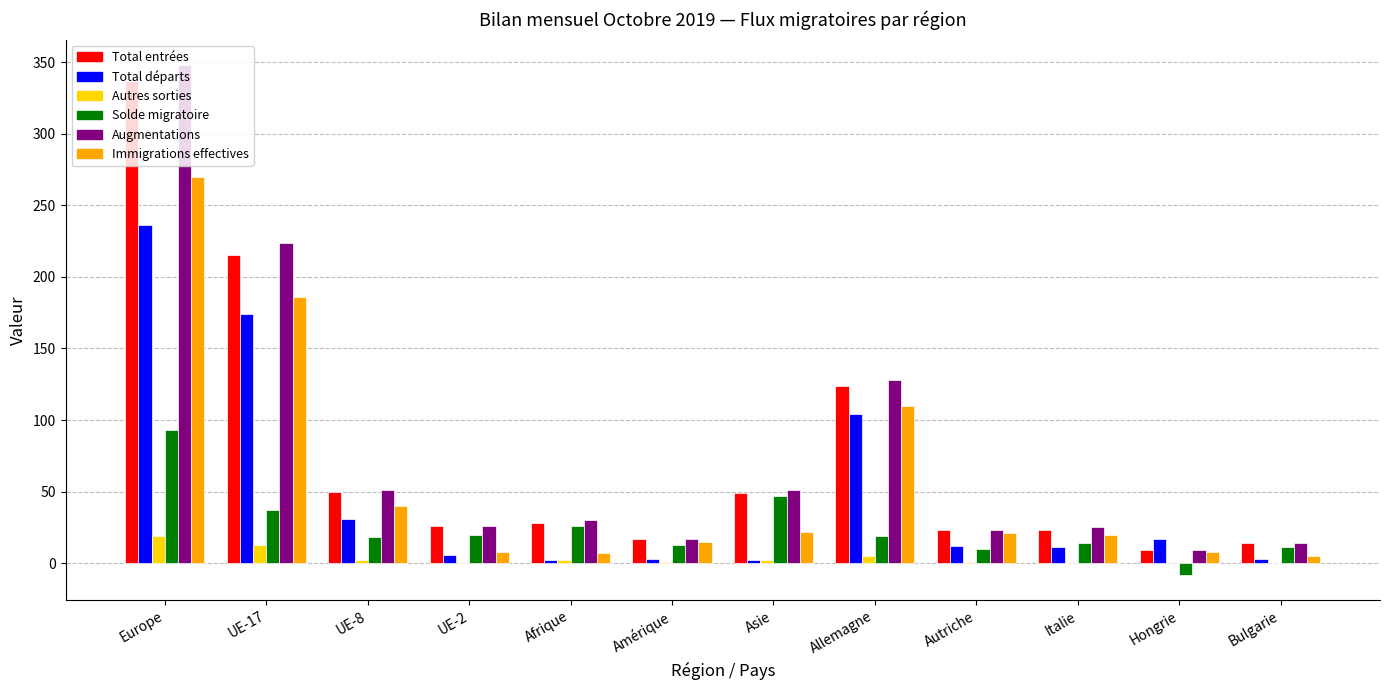

Which category has the highest value in the Autres sorties series?

Europe